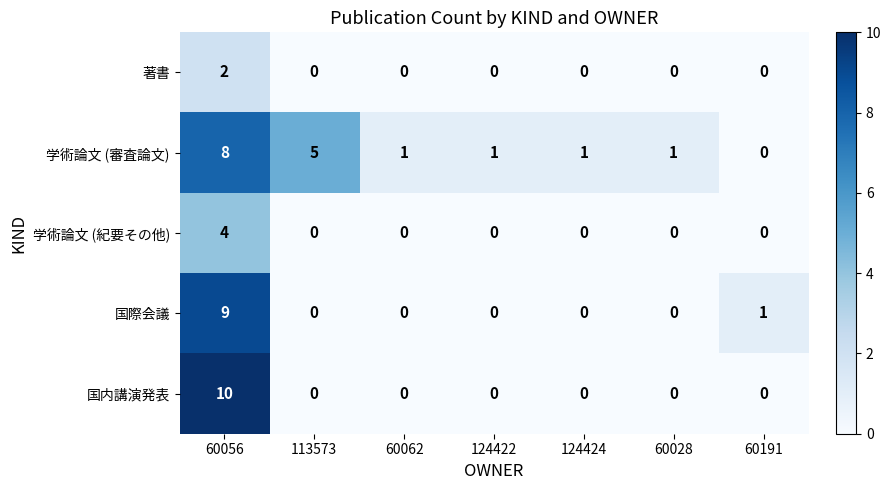

The 学術論文 (紀要その他) series shows 2 at 60028. True or false?

False